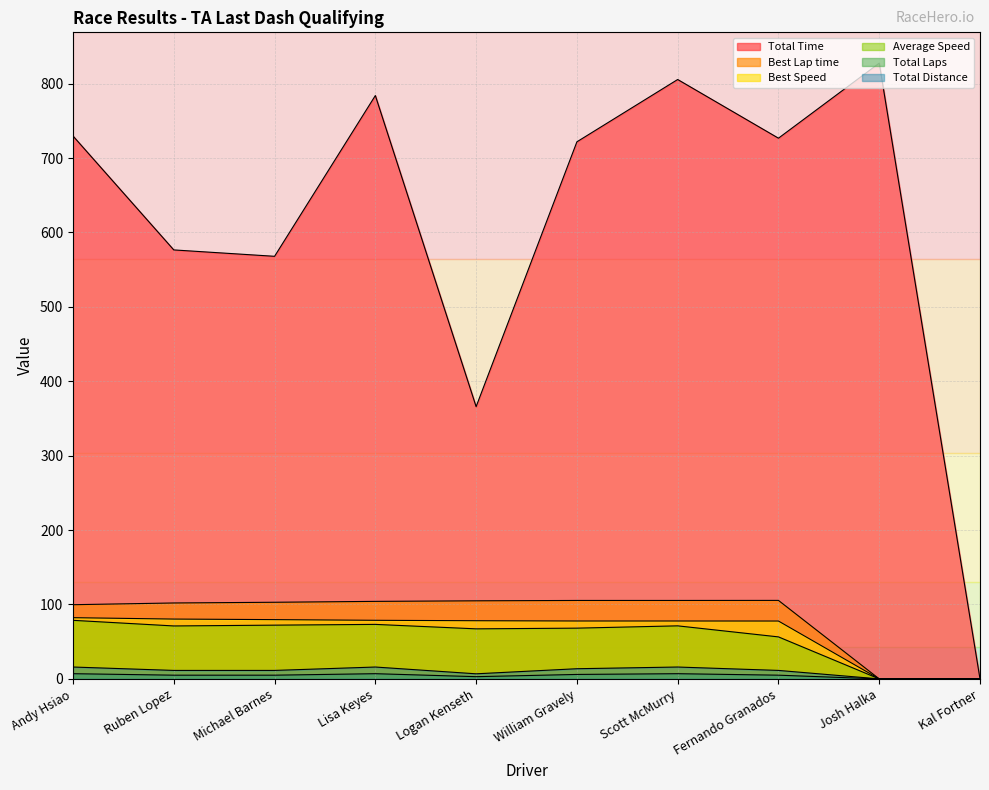

Which series has the largest total across all categories?

Total Time